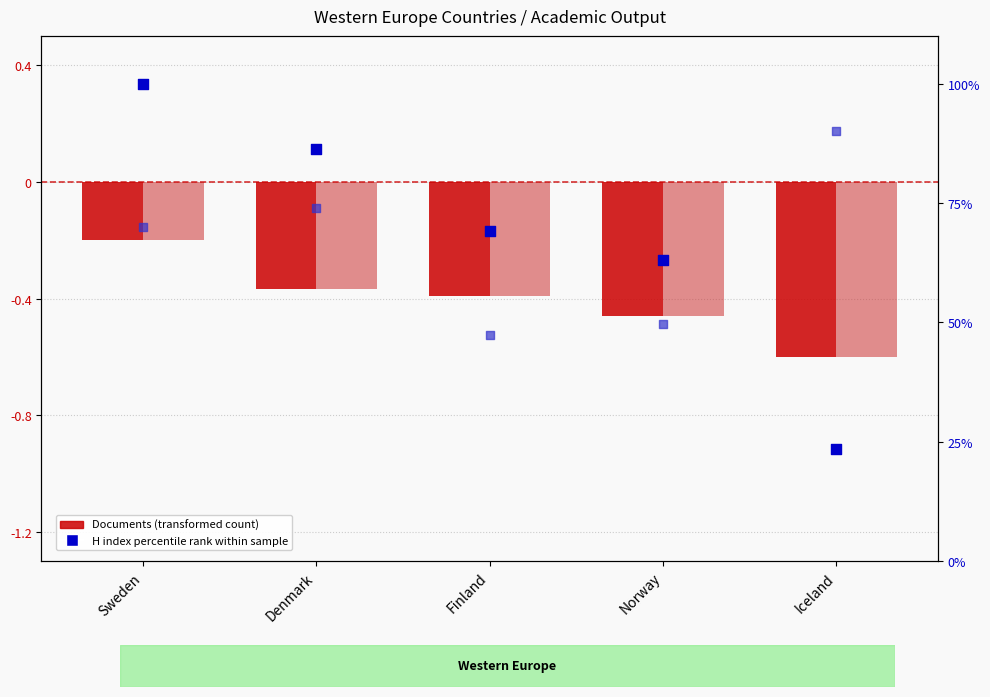

Which series contains the lowest Y value?

Documents (transformed count)